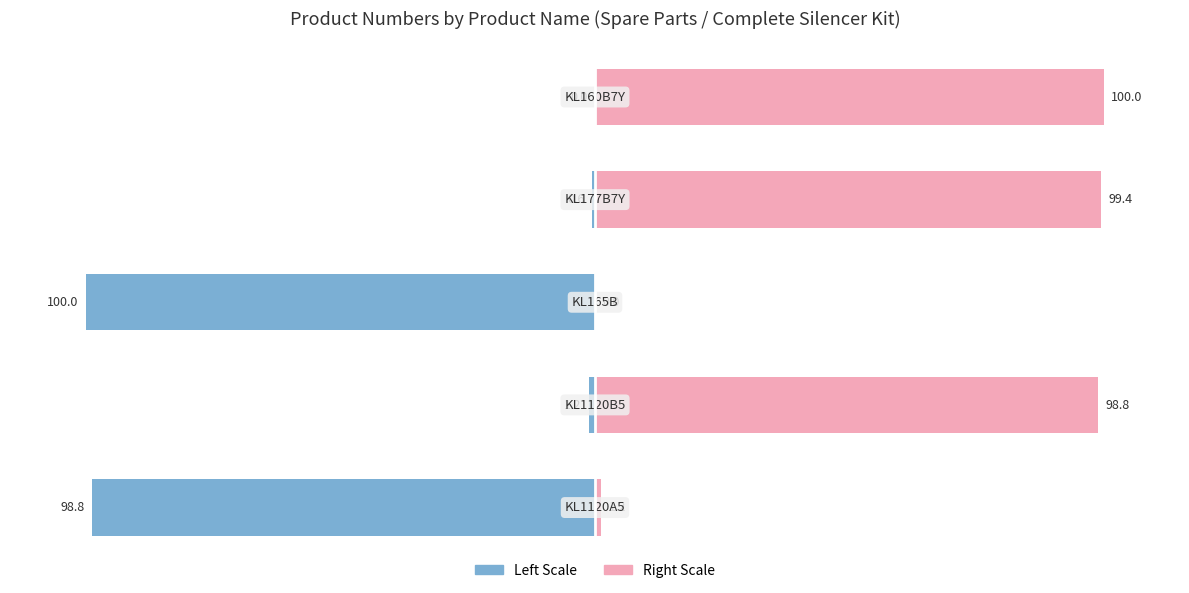

What is the value of the N° produit (left) bar at the 1st from the left?

-98.8